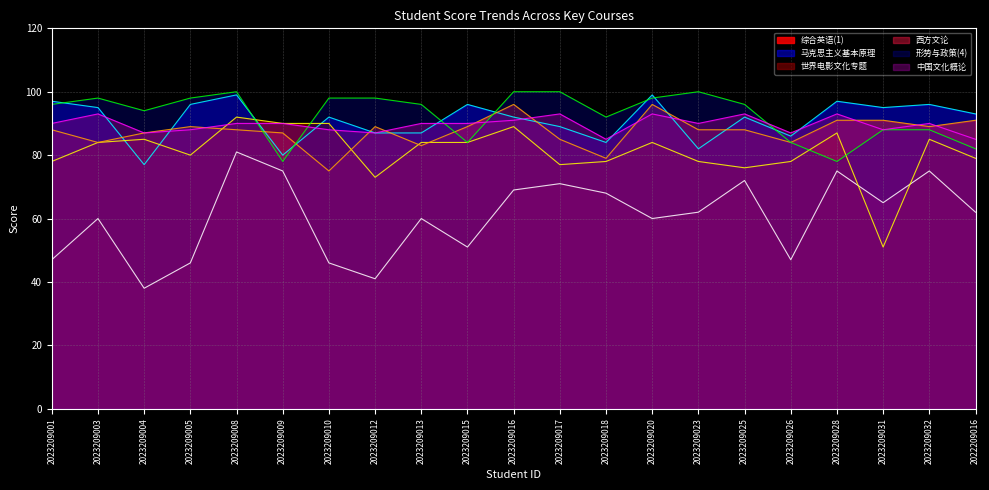

What is the value of the 马克思主义基本原理 point at the 9th from the left?

87